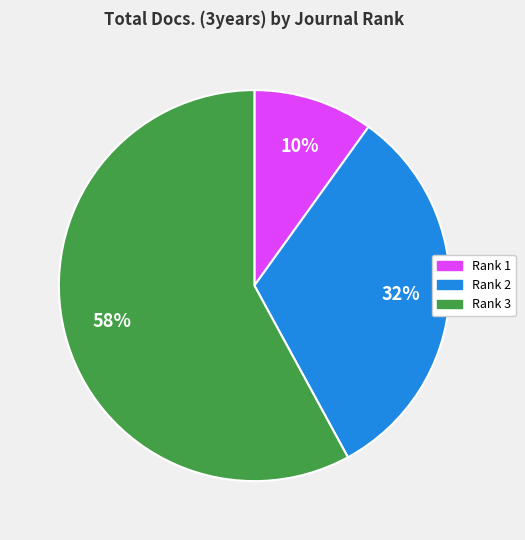

To the nearest percent, what is the difference between the largest and smallest slice percentages?

48%